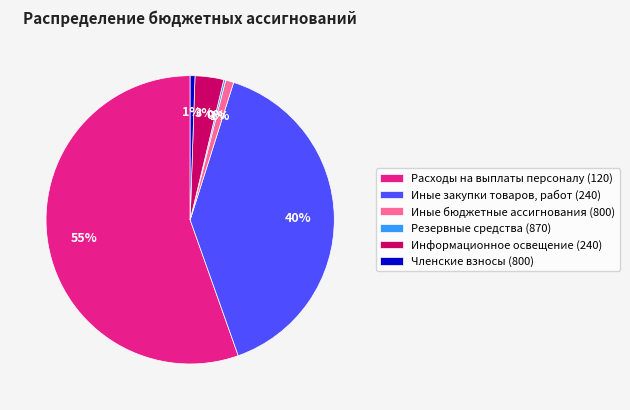

To the nearest percent, what portion does Информационное освещение (240) represent?

3%